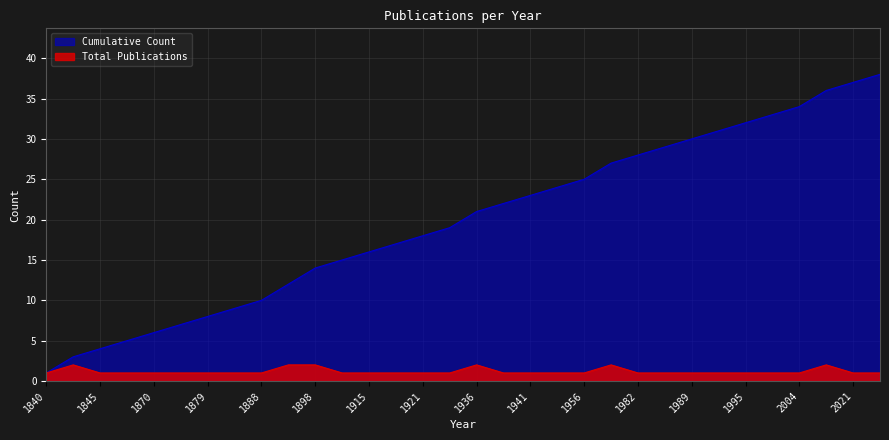

True or false: Cumulative Count and Total Publications cross at least once.

False